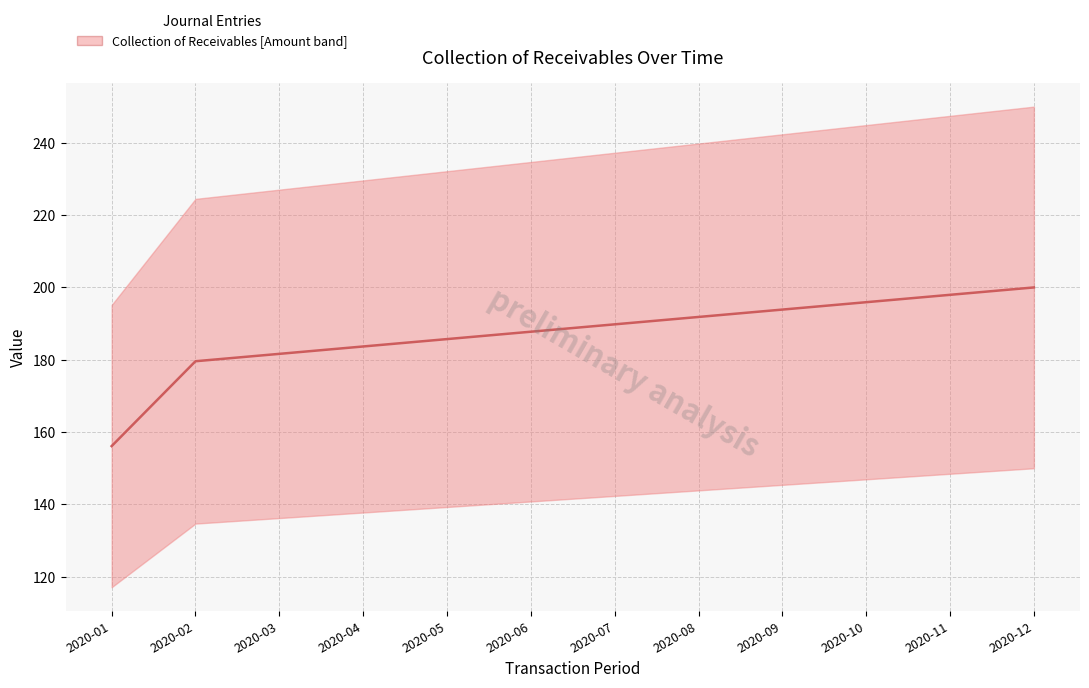

Which has a higher value, 2020-04 or 2020-09?

2020-09